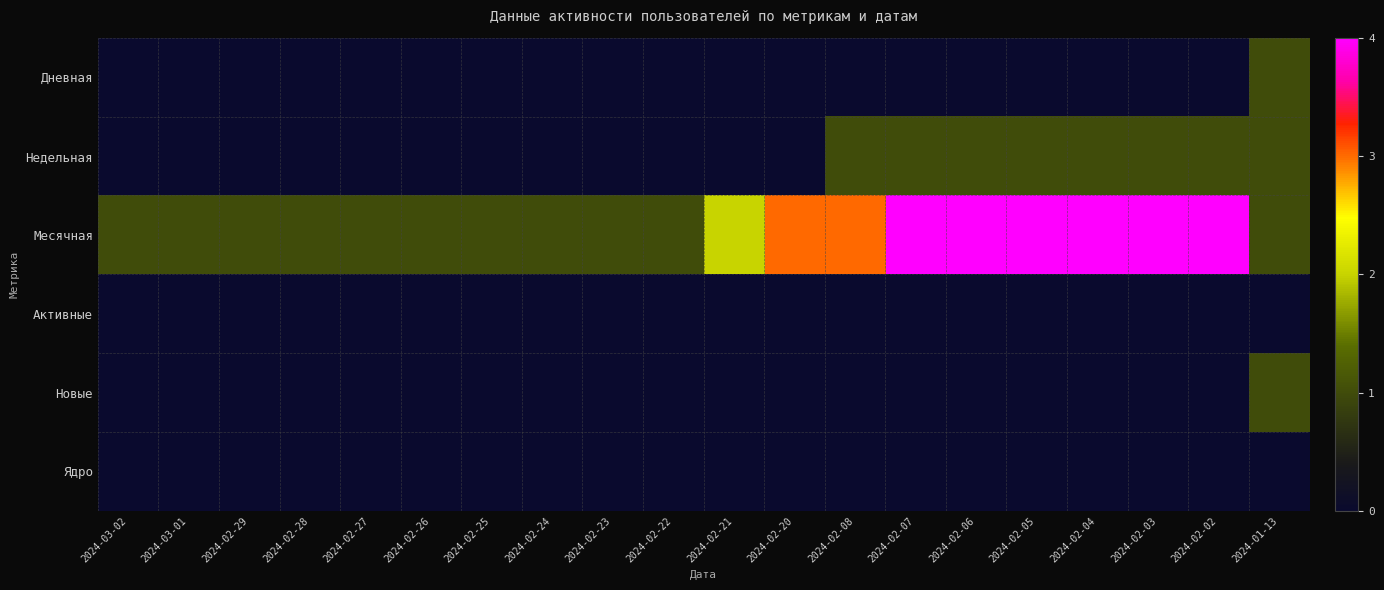

At which category is the sum across all series the highest?

2024-02-07